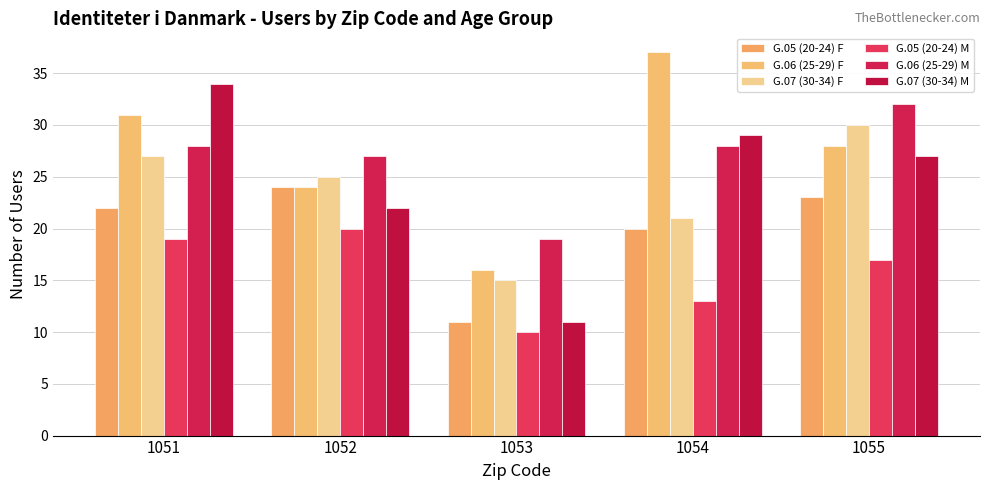

Count the number of categories in the chart.

5